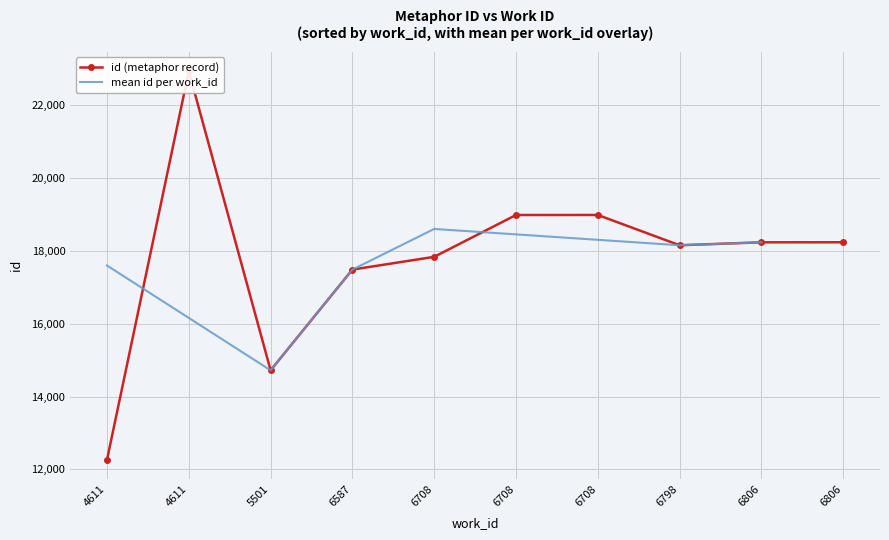

What is the sum of the values at 6708 and 6806?

36071